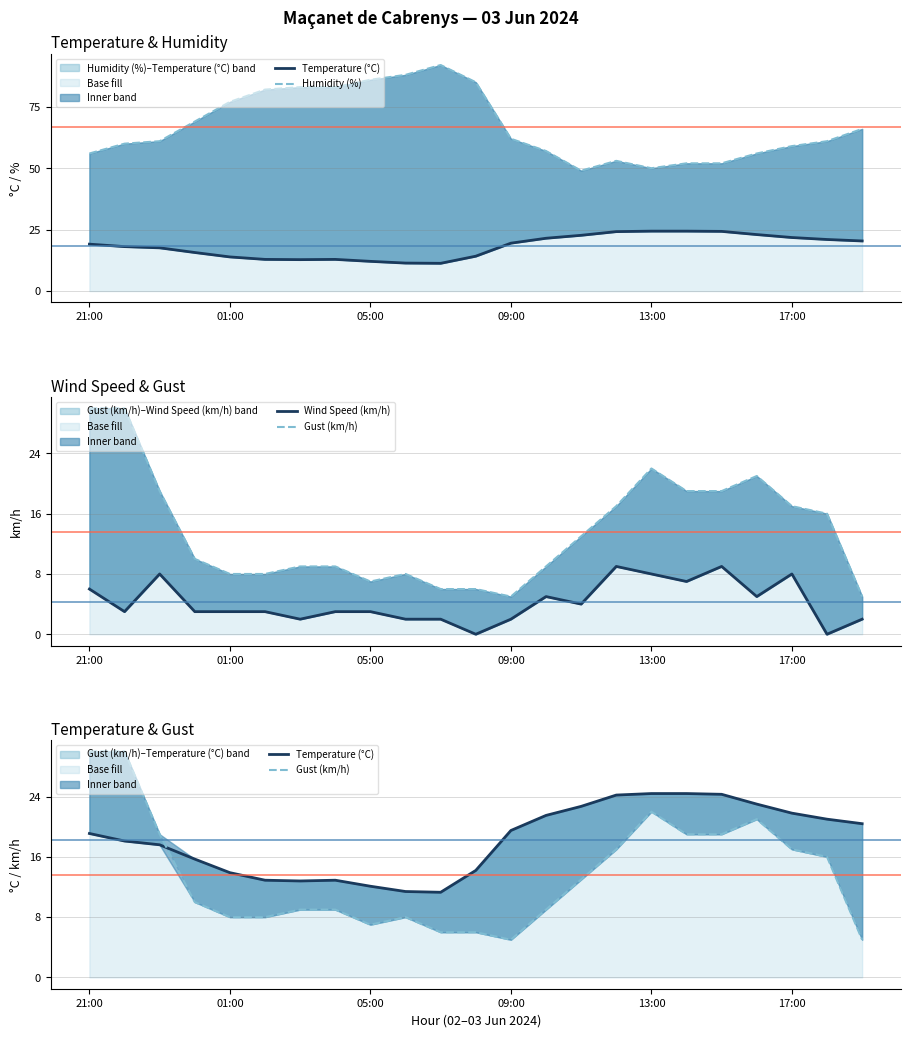

Is the value of Gust (km/h) at 17:00 greater than the value of Wind Speed (km/h) at 8?

Yes